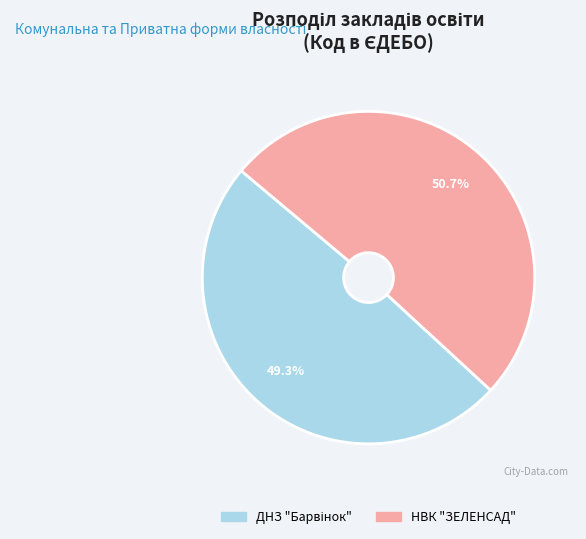

Does any single category account for the majority?

Yes